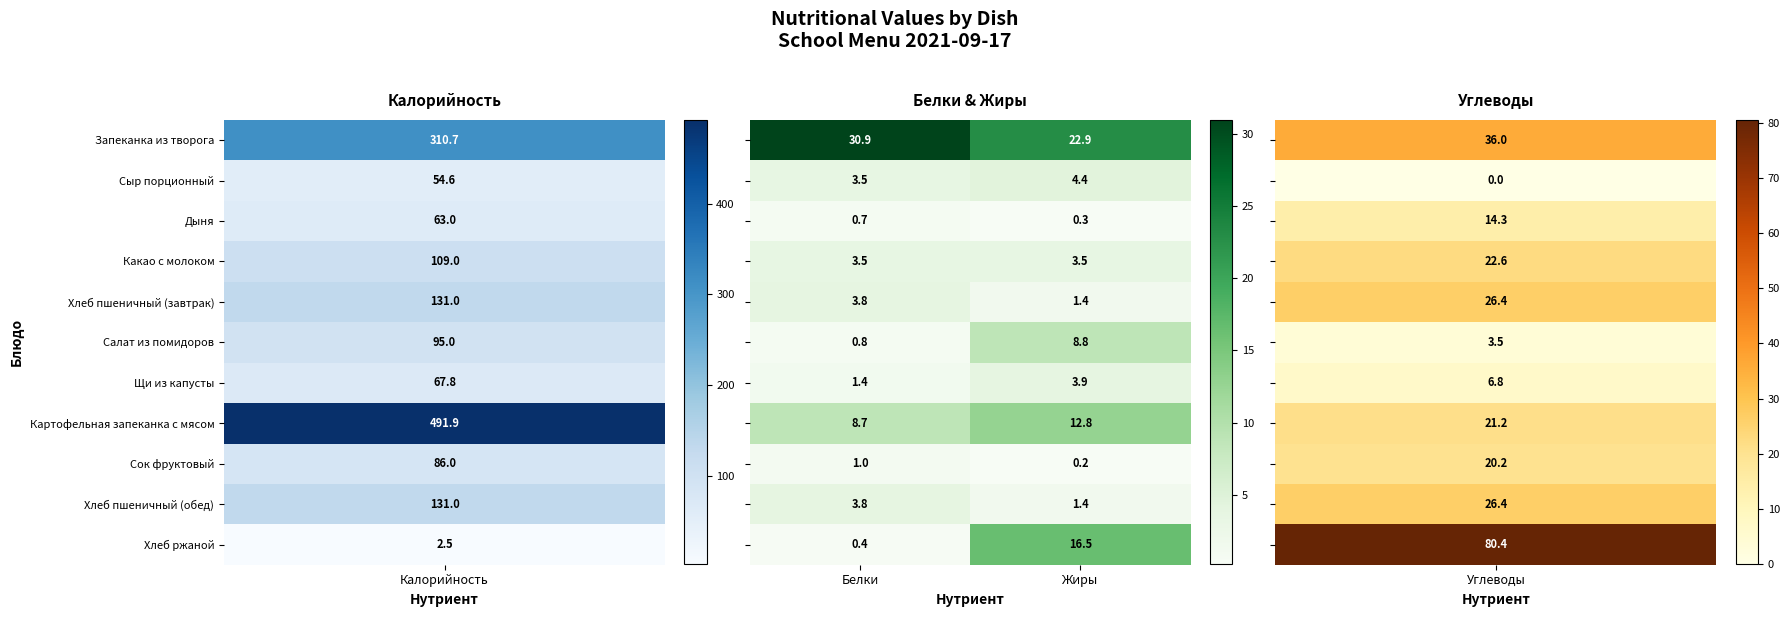

What is the difference between the highest and lowest values at Белки?

30.5